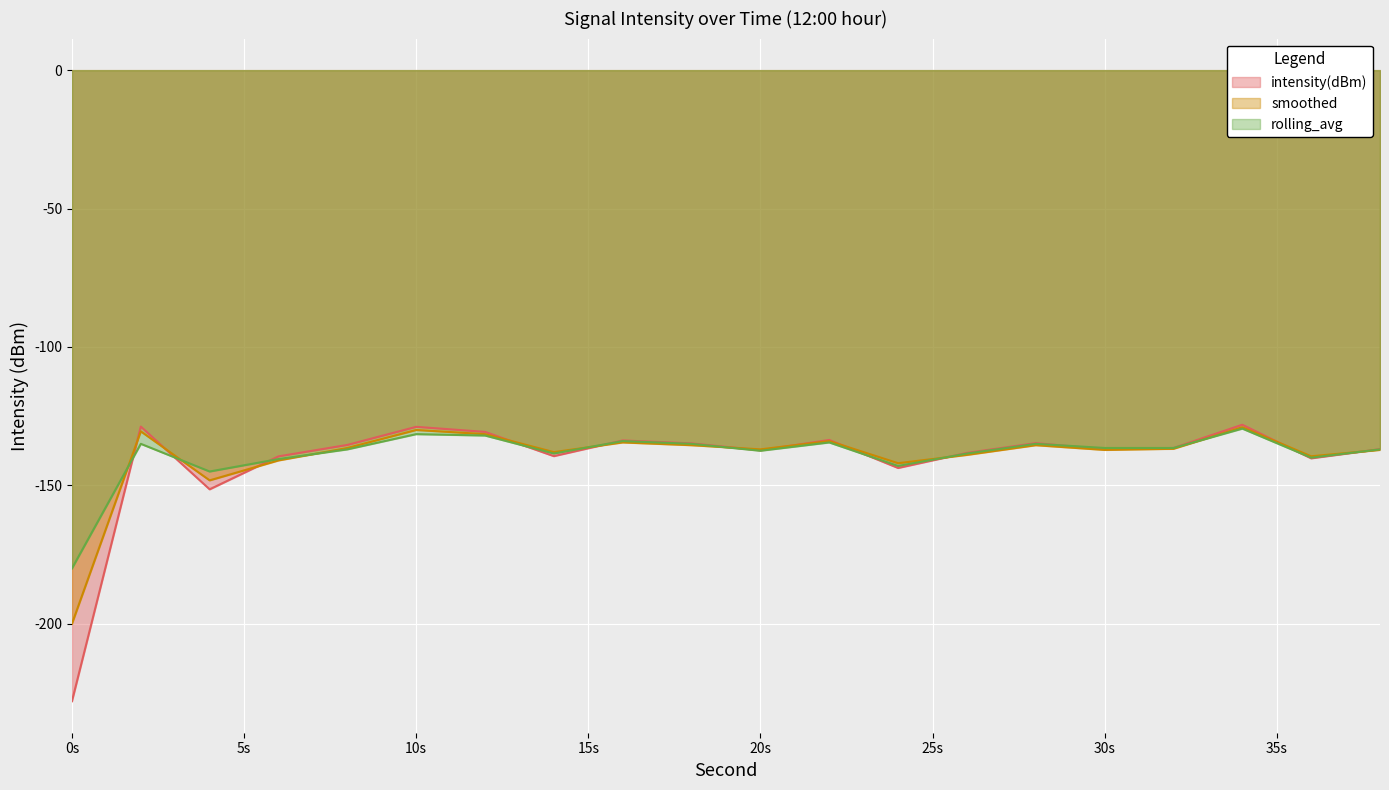

At which label is smoothed closest to -164?

4